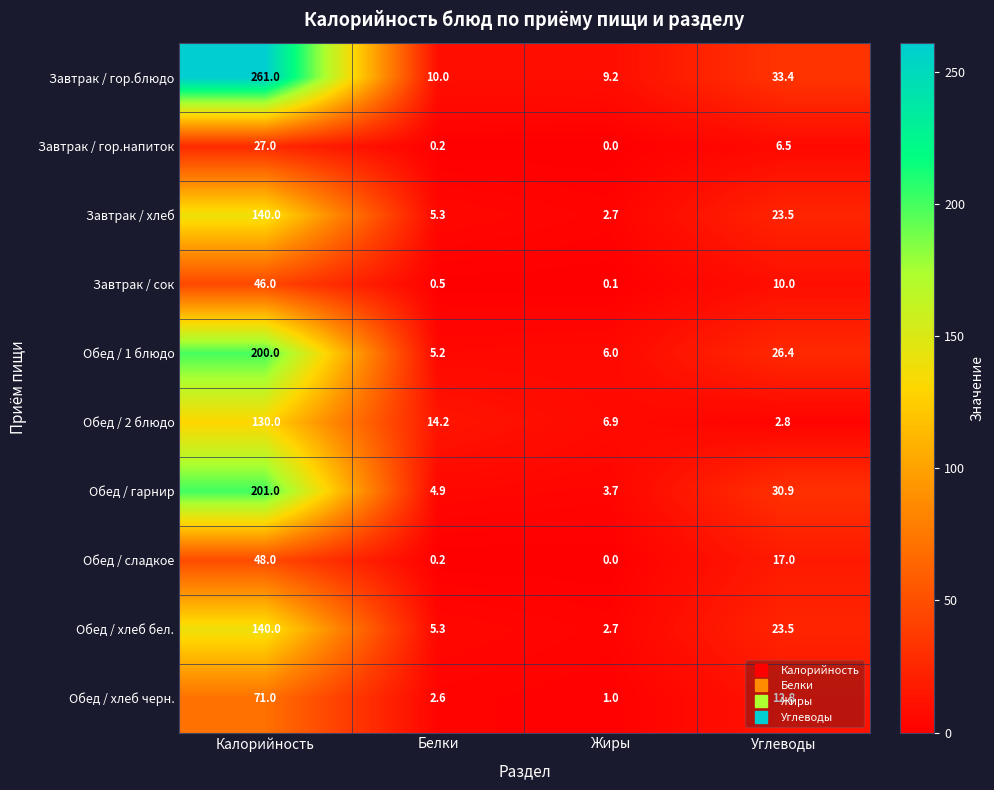

At which label is Обед / хлеб бел. closest to 71?

Углеводы